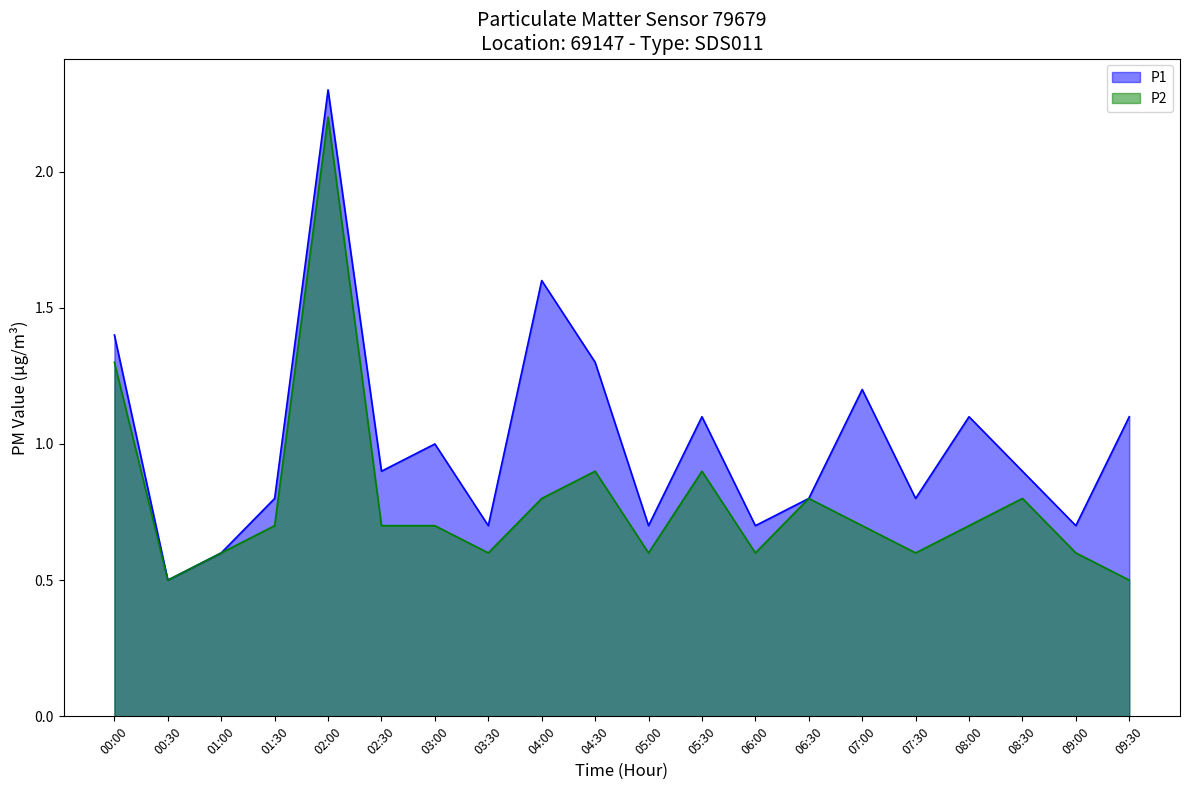

At which category does P1 reach its first local peak?

02:00